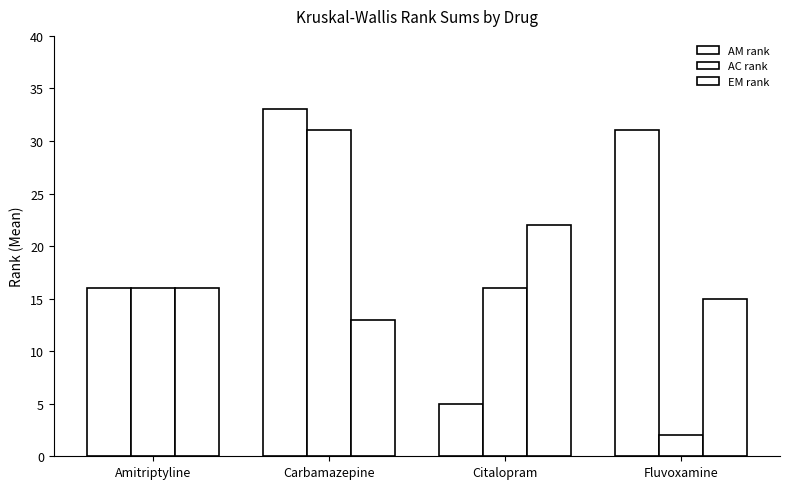

Count the number of data series in this chart.

3